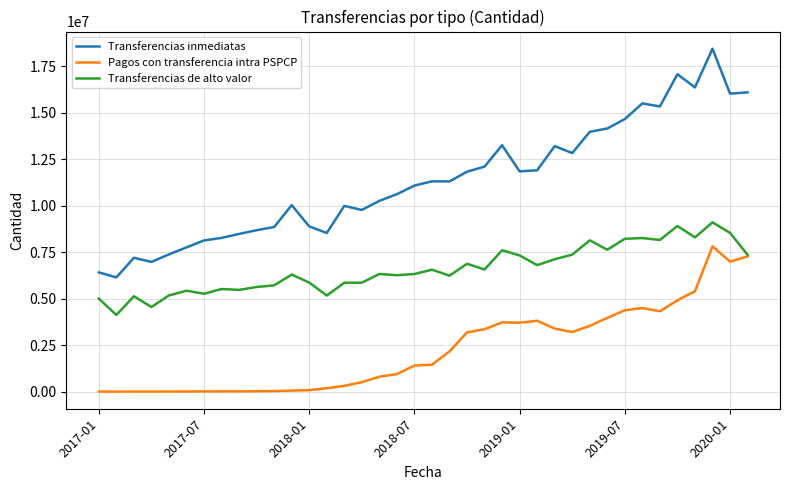

Which series has the largest total across all categories?

Transferencias inmediatas